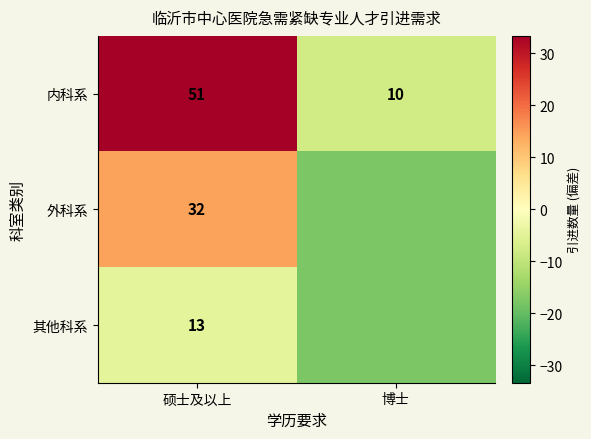

Rank the series at 硕士及以上 from highest to lowest value.

内科系, 外科系, 其他科系